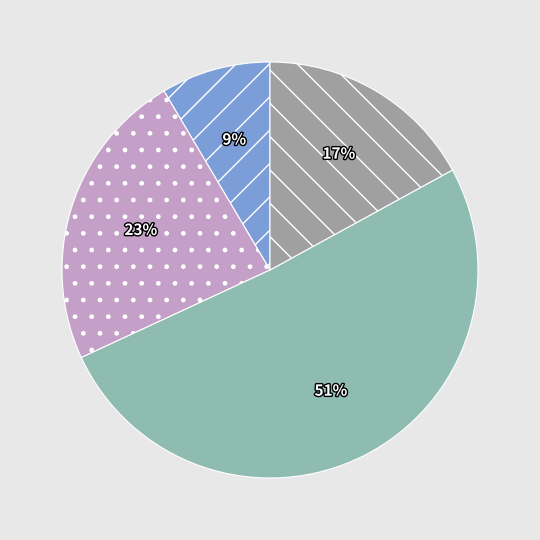

Count the number of slices in the pie.

4